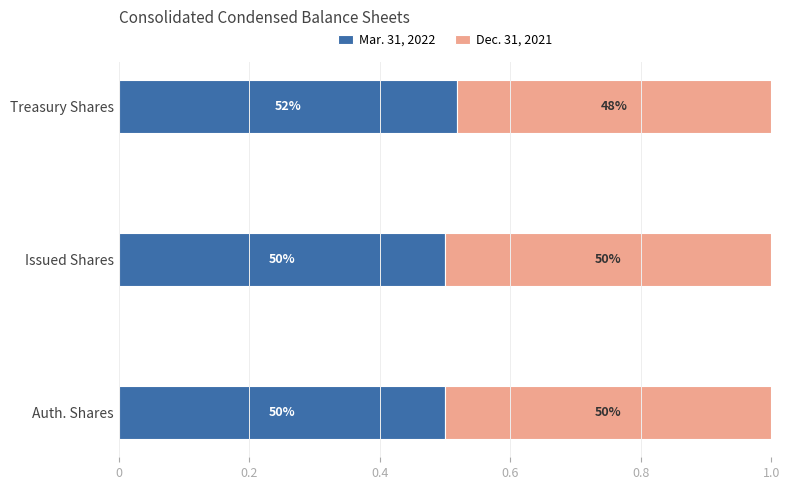

List the series in order of their overall mean, lowest first.

Dec. 31, 2021, Mar. 31, 2022